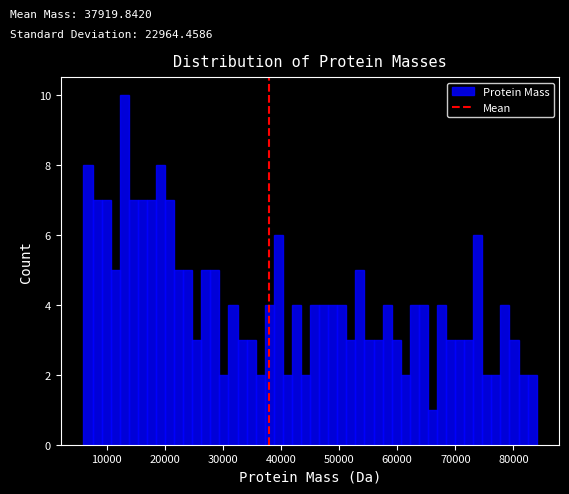

Around what value on the x-axis is the tallest bar? Give the approximate position of its centre, as read against the axis.

13000